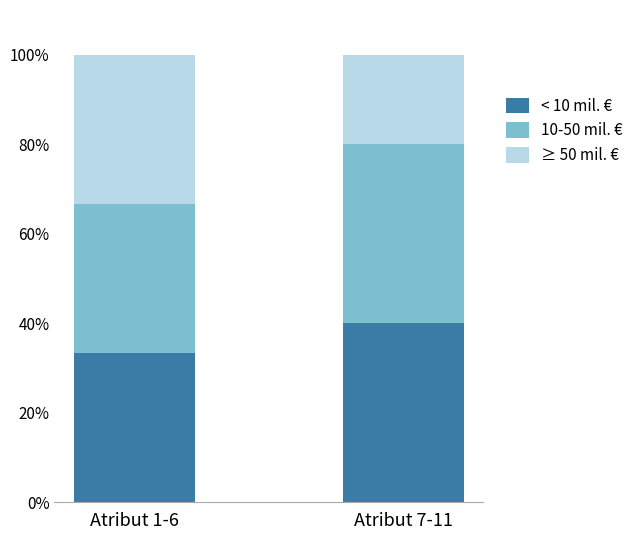

Does the chart contain any negative values?

No